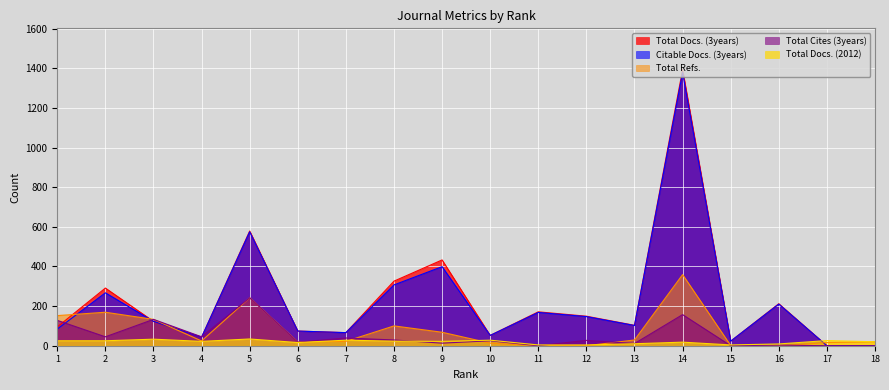

Is it true that Total Cites (3years) equals 61 at 1?

False